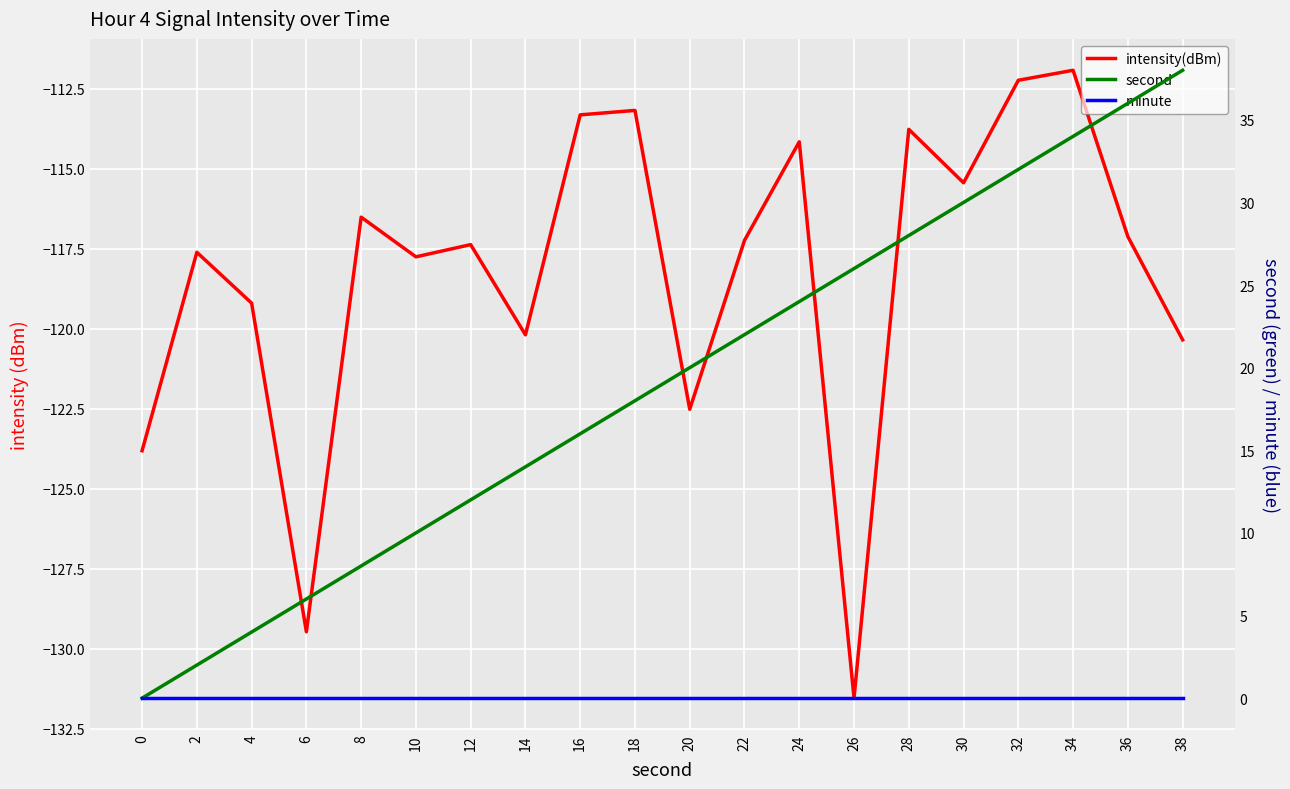

Which series has the largest total across all categories?

second